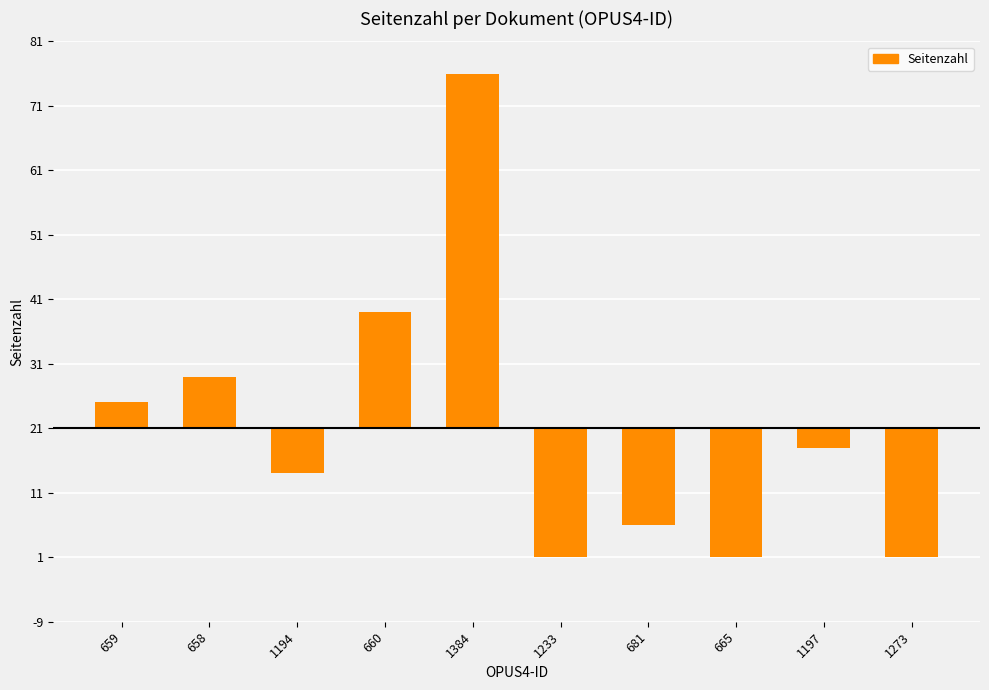

Reading left to right, what are all the values shown in this chart?

659=4	658=8	1194=-7	660=18	1384=55	1233=-20	681=-15	665=-20	1197=-3	1273=-20